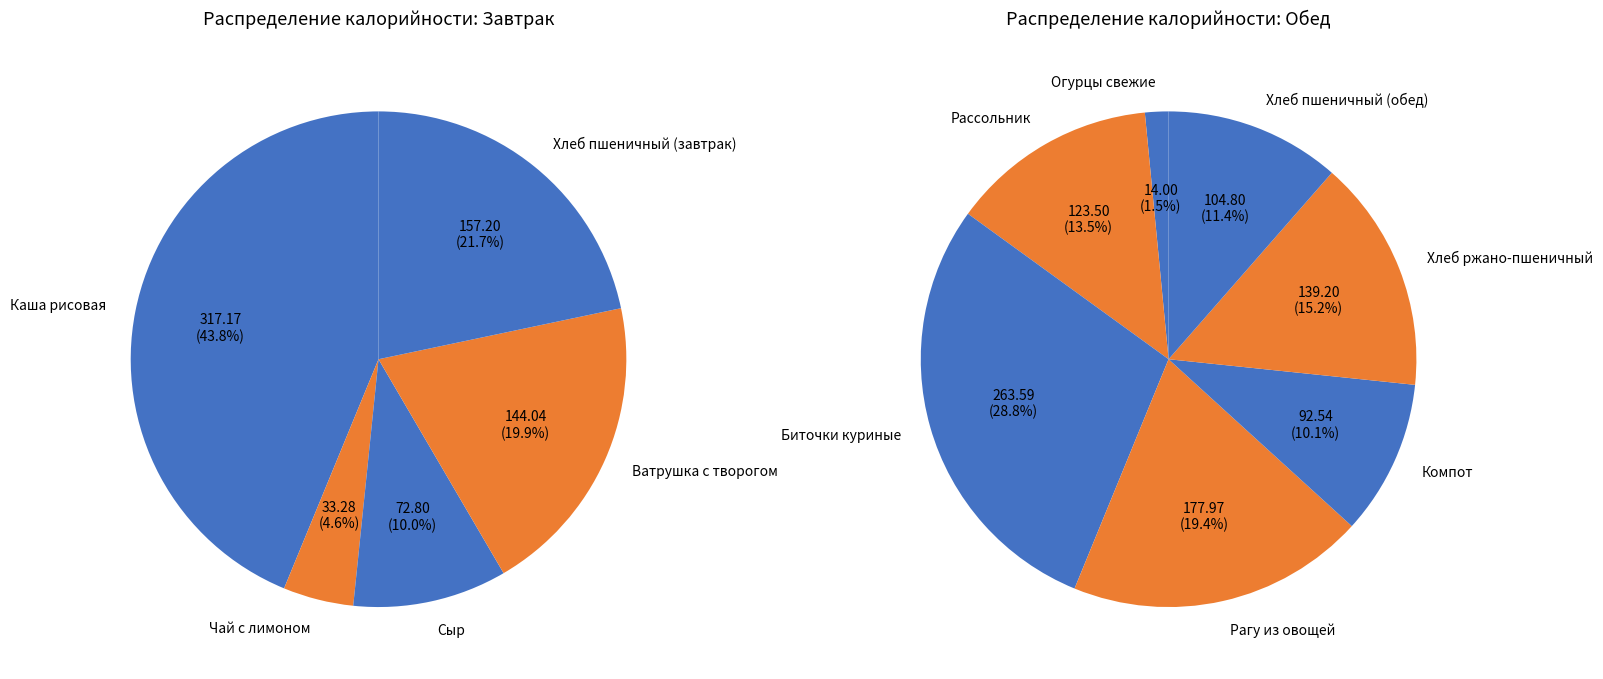

What is the smallest slice in the pie chart?

Огурцы свежие